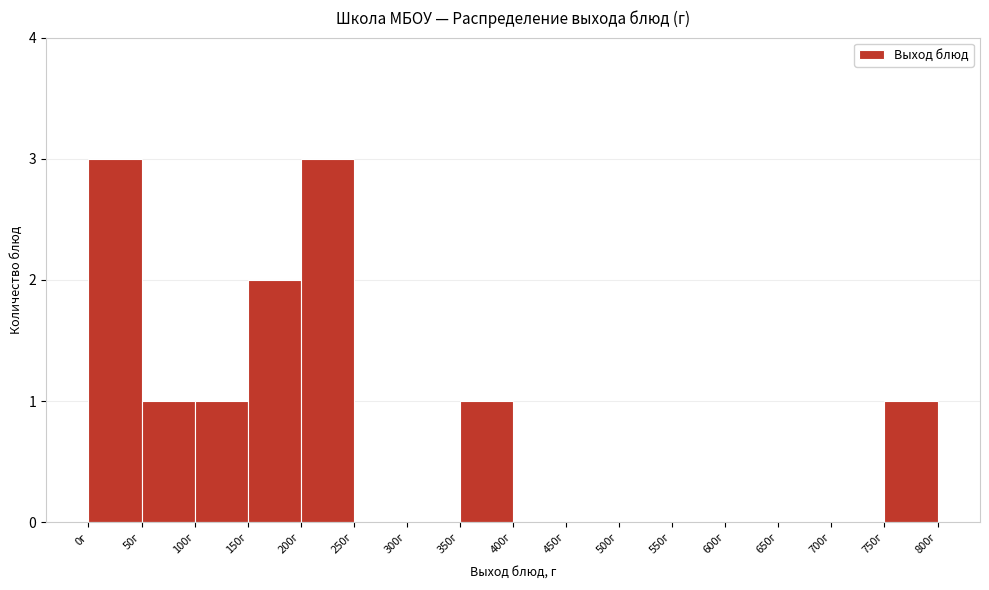

What is the height of the bar covering 150 to 200 on the x-axis? The values are not printed on the chart, so give them approximately, as read against the axis.

2